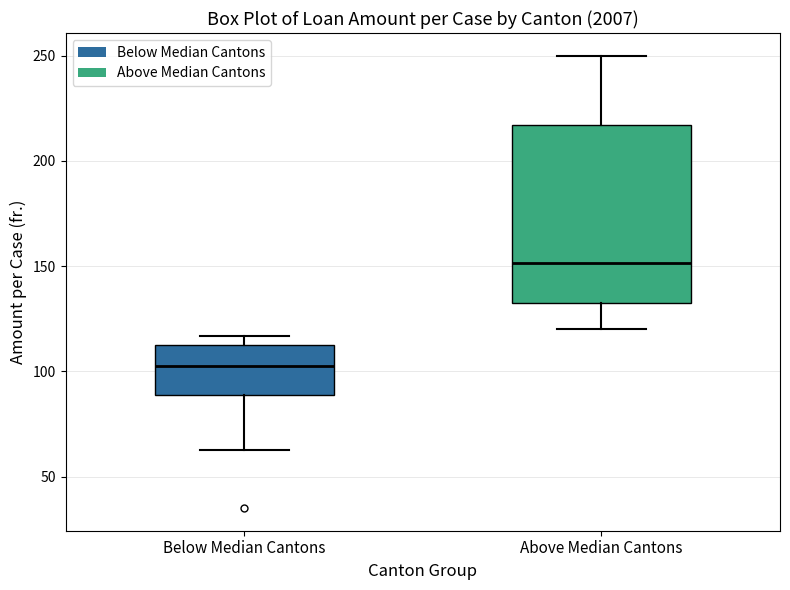

Where is the upper edge of the box for Below Median Cantons on the y-axis? The values are not printed on the chart, so give them approximately, as read against the axis.

115